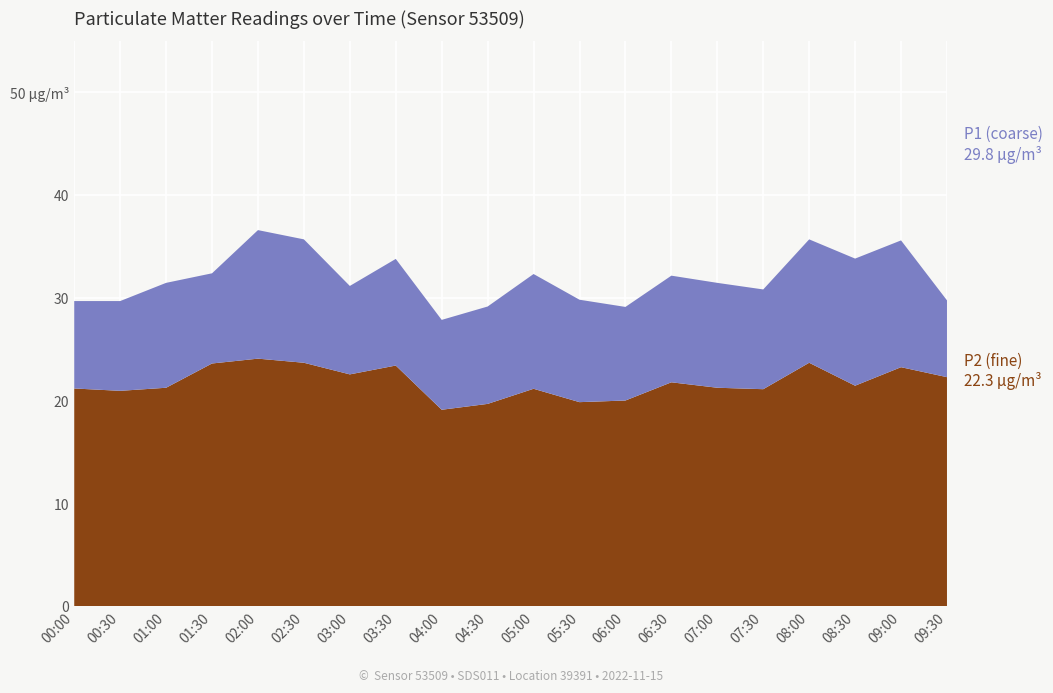

Reading right to left, what are all the values shown in this chart?

P2: 22.3	23.3	21.5	23.7	21.1	21.3	21.8	20.0	19.9	21.2	19.7	19.1	23.4	22.6	23.7	24.1	23.6	21.3	21.0	21.2
P1: 29.8	35.6	33.8	35.7	30.8	31.5	32.2	29.1	29.8	32.3	29.2	27.9	33.8	31.2	35.7	36.6	32.4	31.5	29.7	29.7